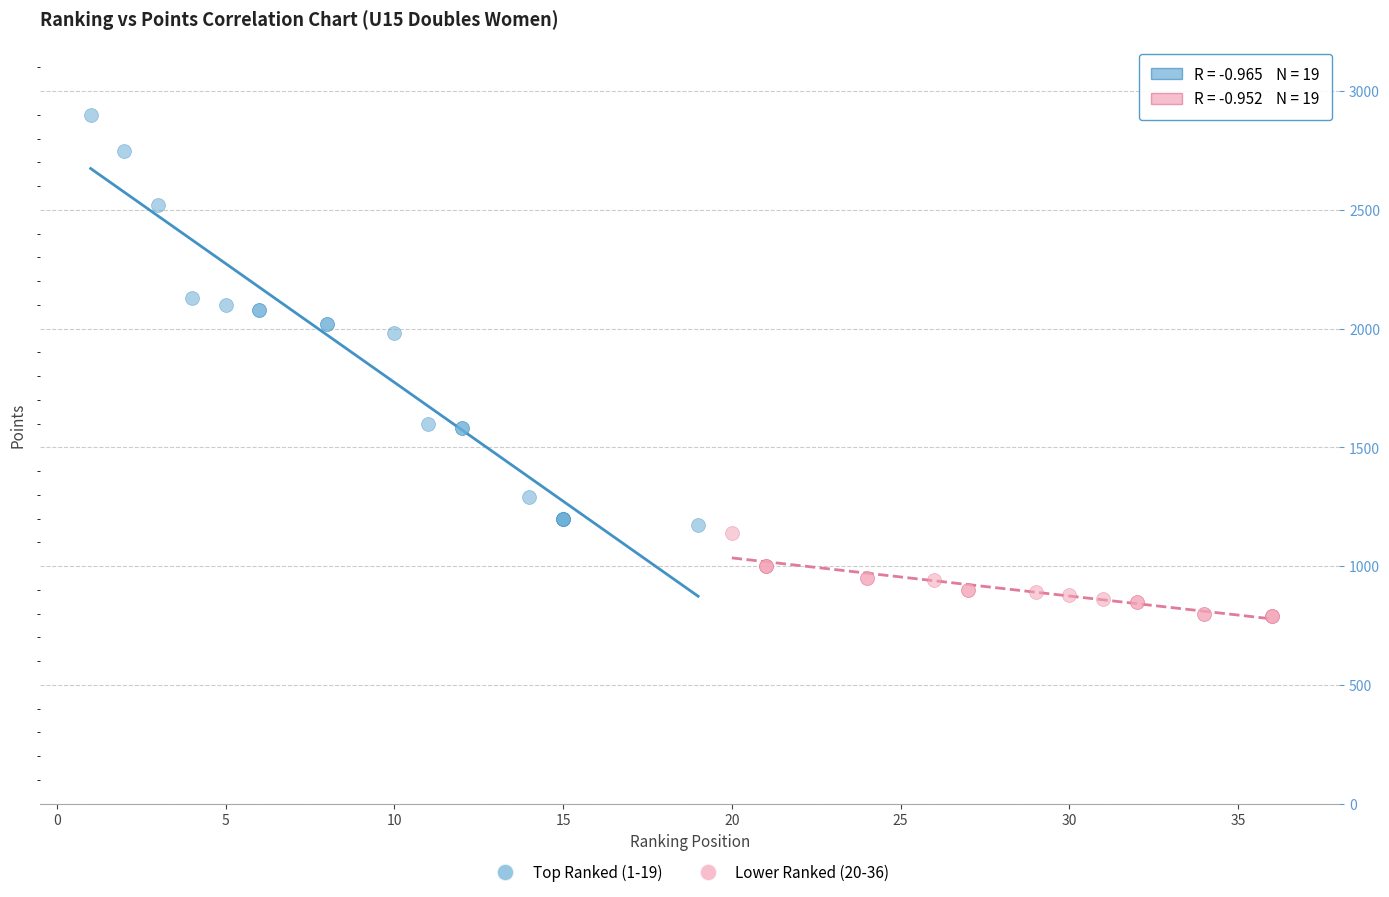

Which series reaches the maximum Y coordinate?

Top Ranked (1-19)